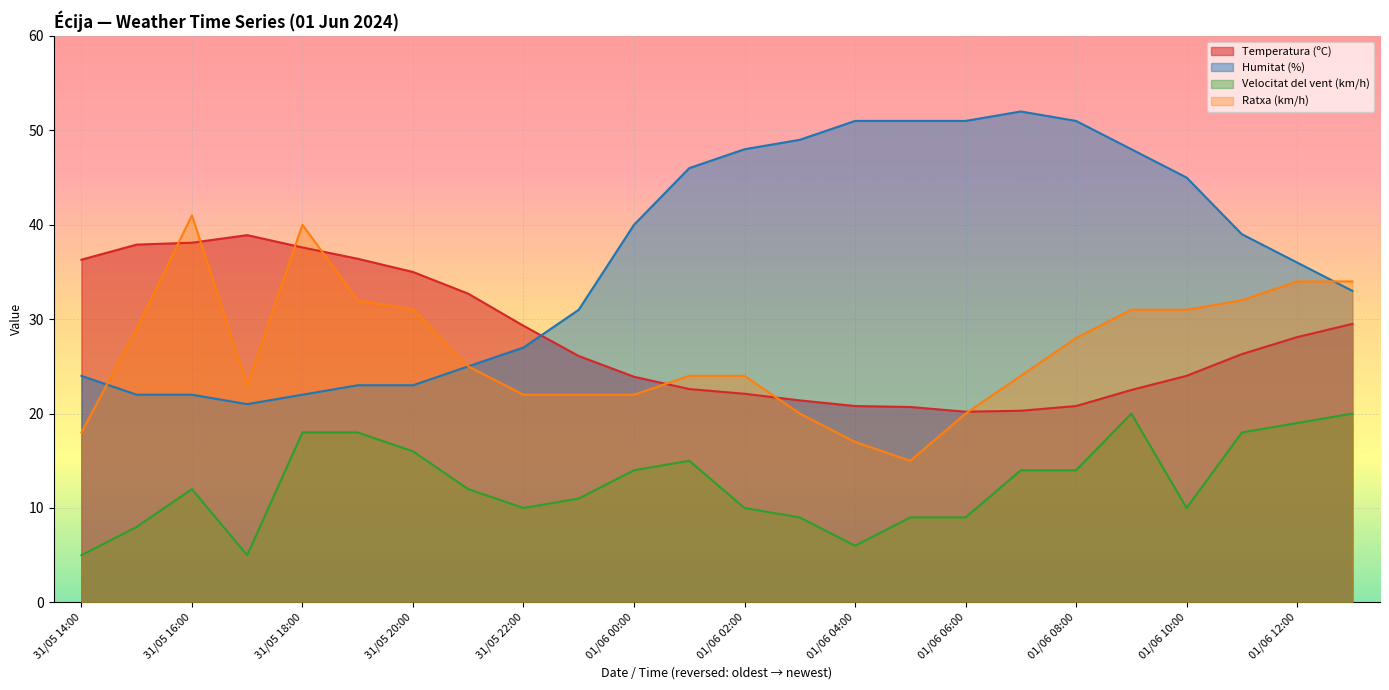

At 31/05 20:00, list the series in order from smallest to largest.

Velocitat del vent (km/h), Humitat (%), Ratxa (km/h), Temperatura (ºC)